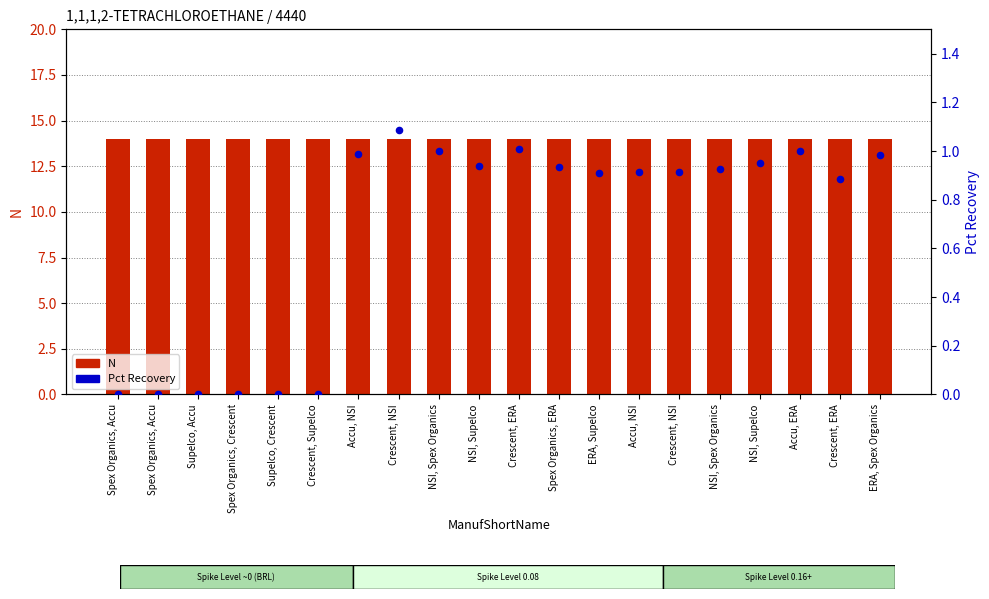

At which category is the sum across all series the highest?

Crescent, NSI